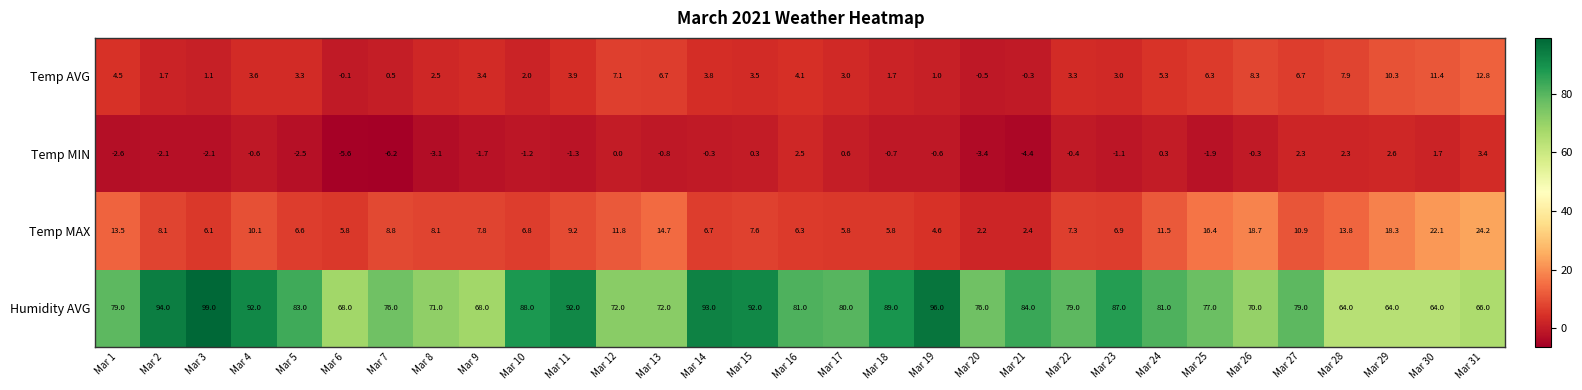

Which series has the largest total across all categories?

Humidity AVG